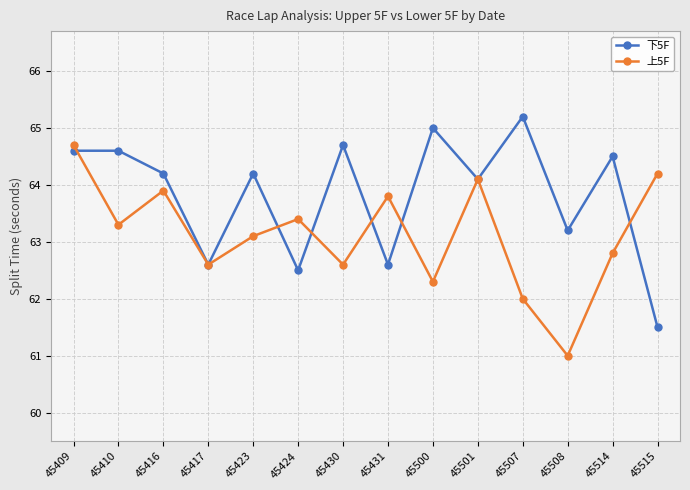

List the series in order of their overall mean, highest first.

下5F, 上5F